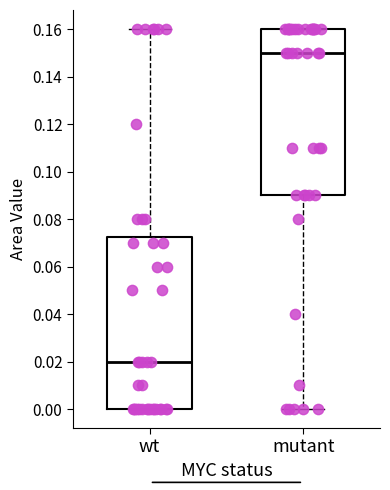

Which box is the tallest, from its lower edge to its upper edge?

wt